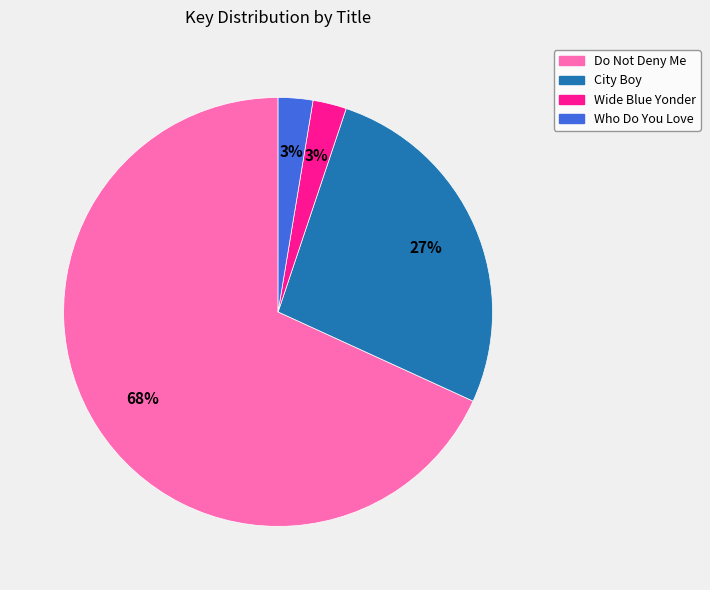

Do Do Not Deny Me and Who Do You Love together represent more than half of the pie?

Yes